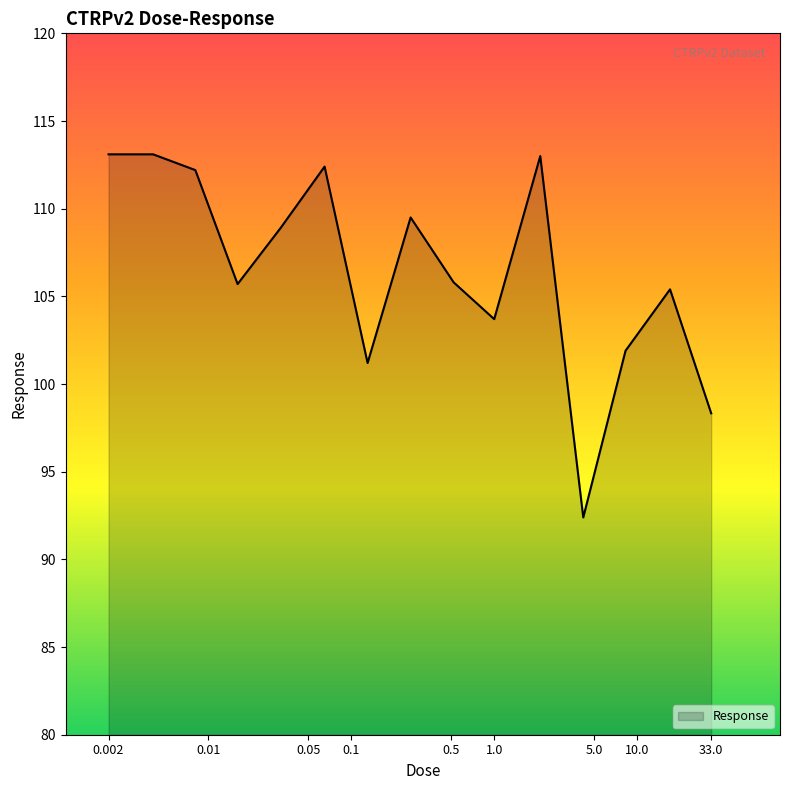

What is the difference between the maximum and minimum values?

20.7